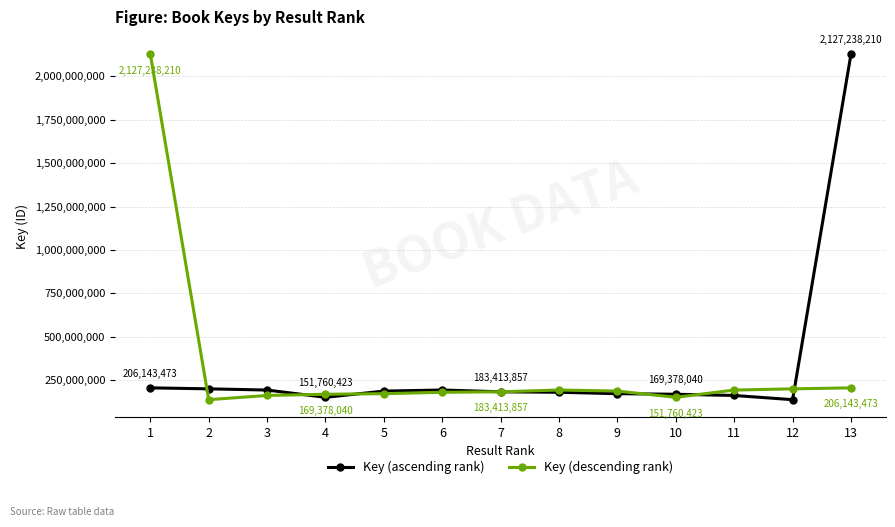

Is the value of Key (descending rank) at 13 greater than the value of Key (ascending rank) at 11?

Yes